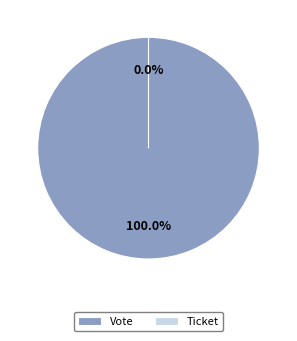

To the nearest percent, what is the difference between the Vote and Ticket slice percentages?

100%